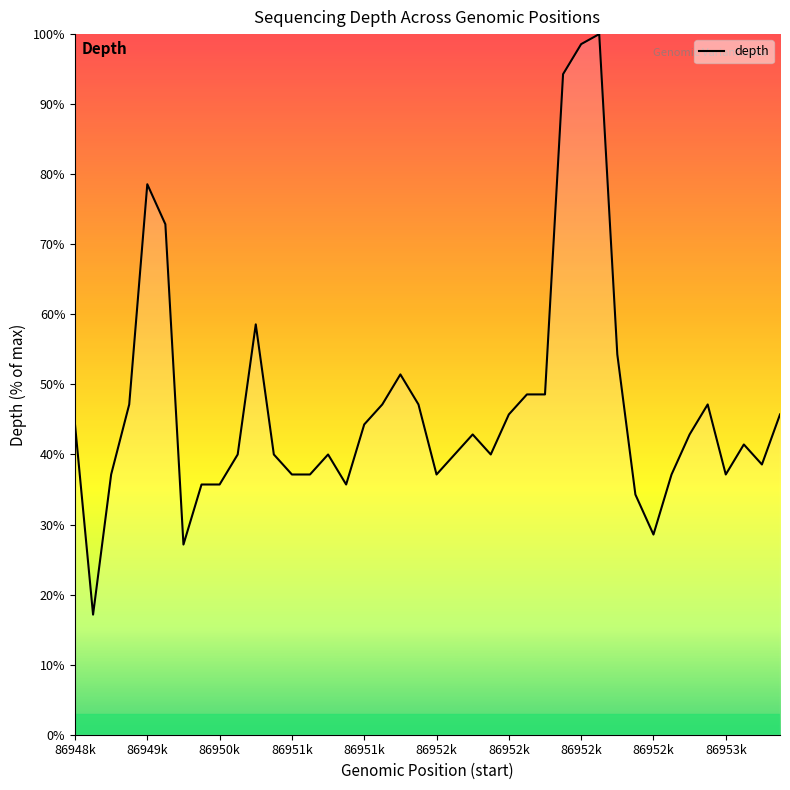

Count the number of data series in this chart.

1